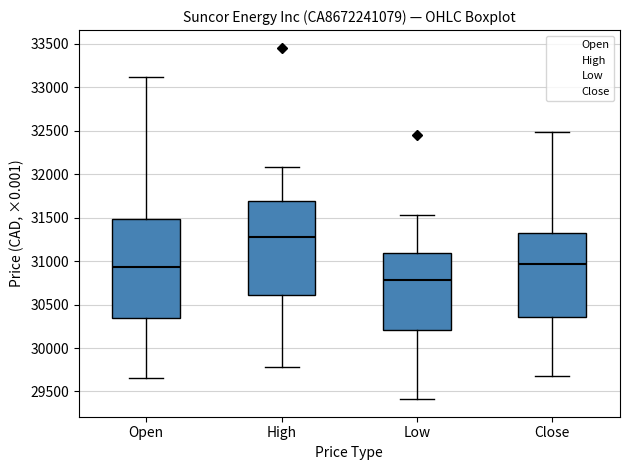

Reading left to right, read every box against the y-axis: the position of its median line, the range the box covers, and the ends of its whiskers. The values are not printed on the chart, so give them approximately, as read against the axis.

Open: median 30950, box 30350 to 31500, whiskers 29650 to 33100
High: median 31250, box 30600 to 31700, whiskers 29800 to 32100
Low: median 30800, box 30200 to 31100, whiskers 29400 to 31550
Close: median 30950, box 30350 to 31350, whiskers 29650 to 32500